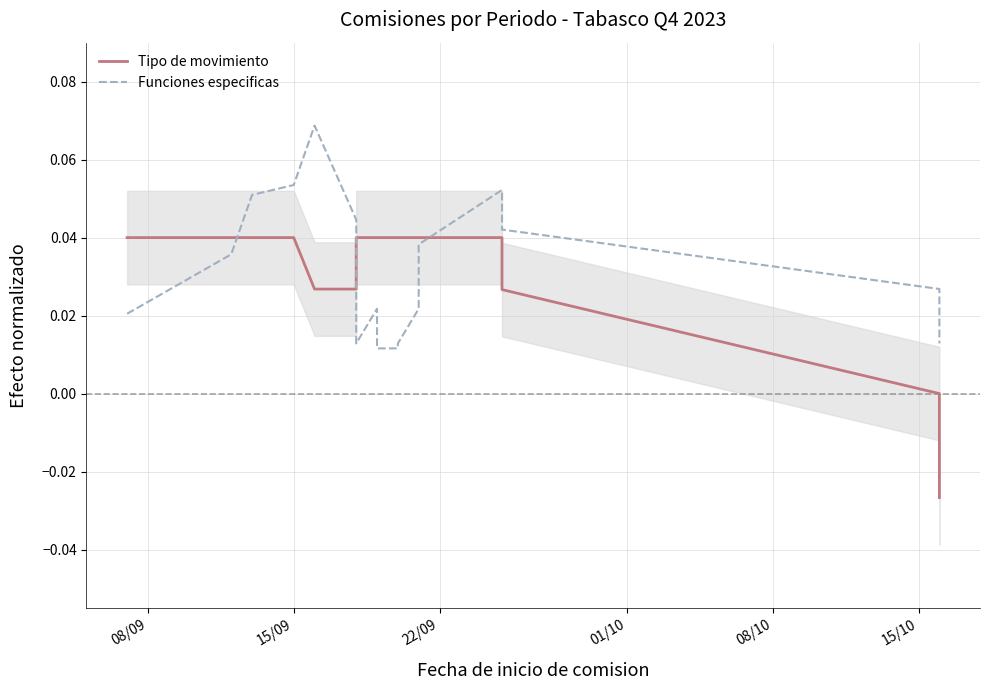

Reading right to left, what are all the values shown in this chart?

Tipo de movimiento: -0.0	-0.0	0.0	0.0	0.0	0.0	0.0	0.0	0.0	0.0	0.0	0.0	0.0	0.0	0.0	0.0	0.0	0.0	0.0	0.0
Funciones especificas: 0.0	0.0	0.0	0.1	0.0	0.0	0.0	0.0	0.0	0.0	0.0	0.0	0.0	0.1	0.1	0.1	0.1	0.1	0.0	0.0